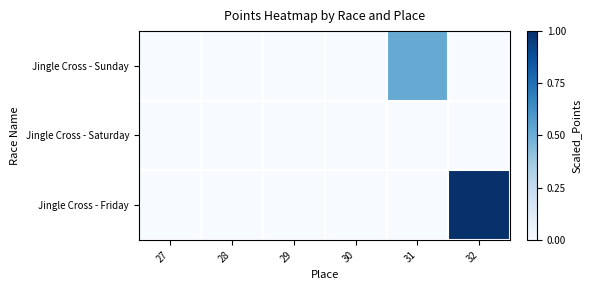

Reading right to left, transcribe all the data shown in this chart.

Jingle Cross - Sunday: 32=0.0	31=0.5	30=0.0	29=0.0	28=0.0	27=0.0
Jingle Cross - Saturday: 32=0.0	31=0.0	30=0.0	29=0.0	28=0.0	27=0.0
Jingle Cross - Friday: 32=1.0	31=0.0	30=0.0	29=0.0	28=0.0	27=0.0